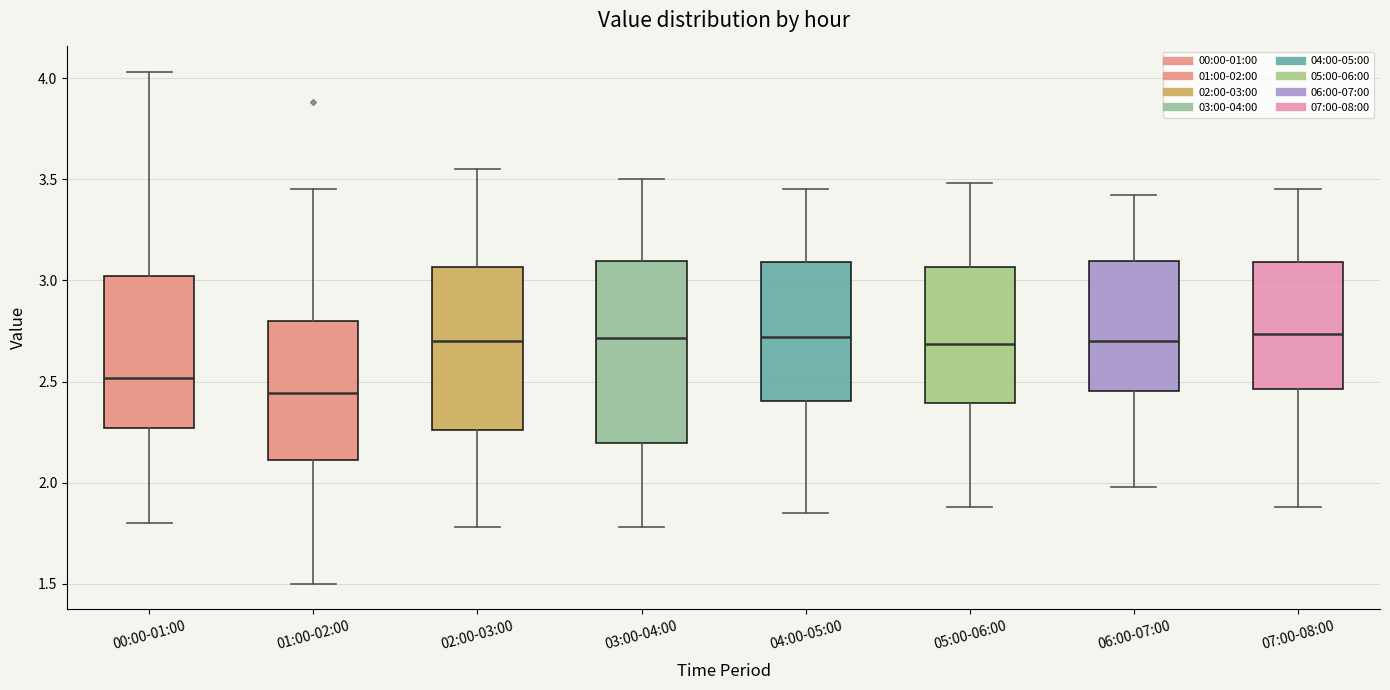

Reading left to right, read every box against the y-axis: the position of its median line, the range the box covers, and the ends of its whiskers. The values are not printed on the chart, so give them approximately, as read against the axis.

00:00-01:00: median 2.50, box 2.25 to 3.00, whiskers 1.80 to 4.05
01:00-02:00: median 2.45, box 2.10 to 2.80, whiskers 1.50 to 3.45
02:00-03:00: median 2.70, box 2.25 to 3.05, whiskers 1.80 to 3.55
03:00-04:00: median 2.70, box 2.20 to 3.10, whiskers 1.80 to 3.50
04:00-05:00: median 2.70, box 2.40 to 3.10, whiskers 1.85 to 3.45
05:00-06:00: median 2.70, box 2.40 to 3.05, whiskers 1.90 to 3.50
06:00-07:00: median 2.70, box 2.45 to 3.10, whiskers 2.00 to 3.40
07:00-08:00: median 2.75, box 2.45 to 3.10, whiskers 1.90 to 3.45